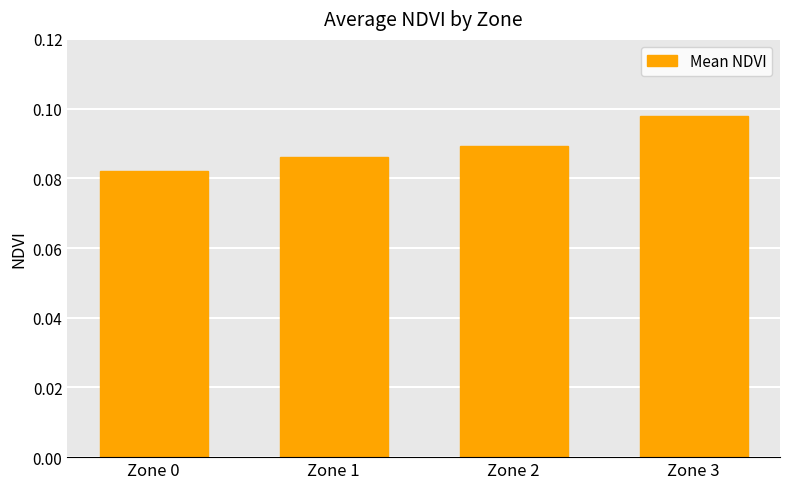

Which has a higher value, Zone 1 or Zone 2?

Zone 2